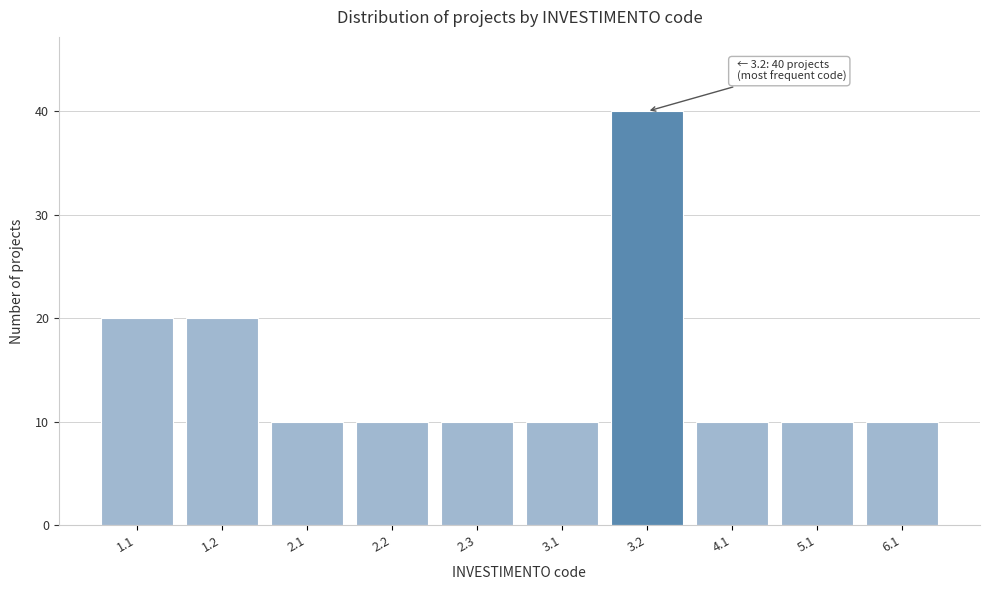

Reading left to right, list all the values displayed in this chart.

1.1=20	1.2=20	2.1=10	2.2=10	2.3=10	3.1=10	3.2=40	4.1=10	5.1=10	6.1=10